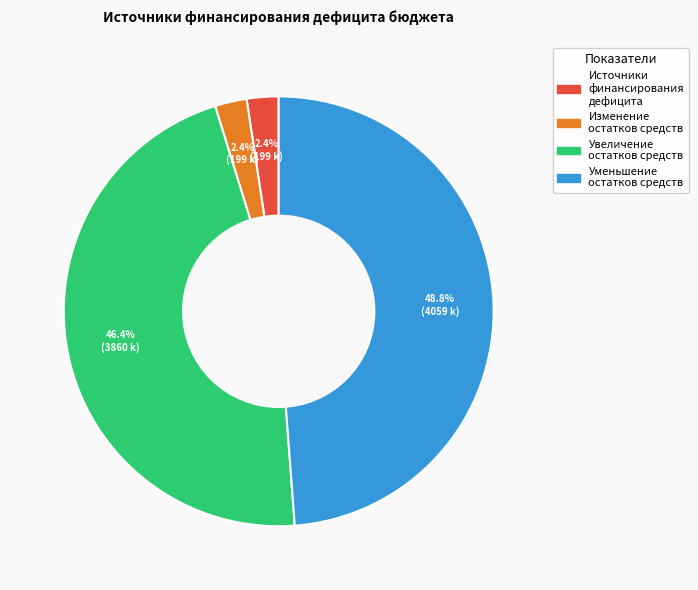

Is there a majority slice in this chart?

No